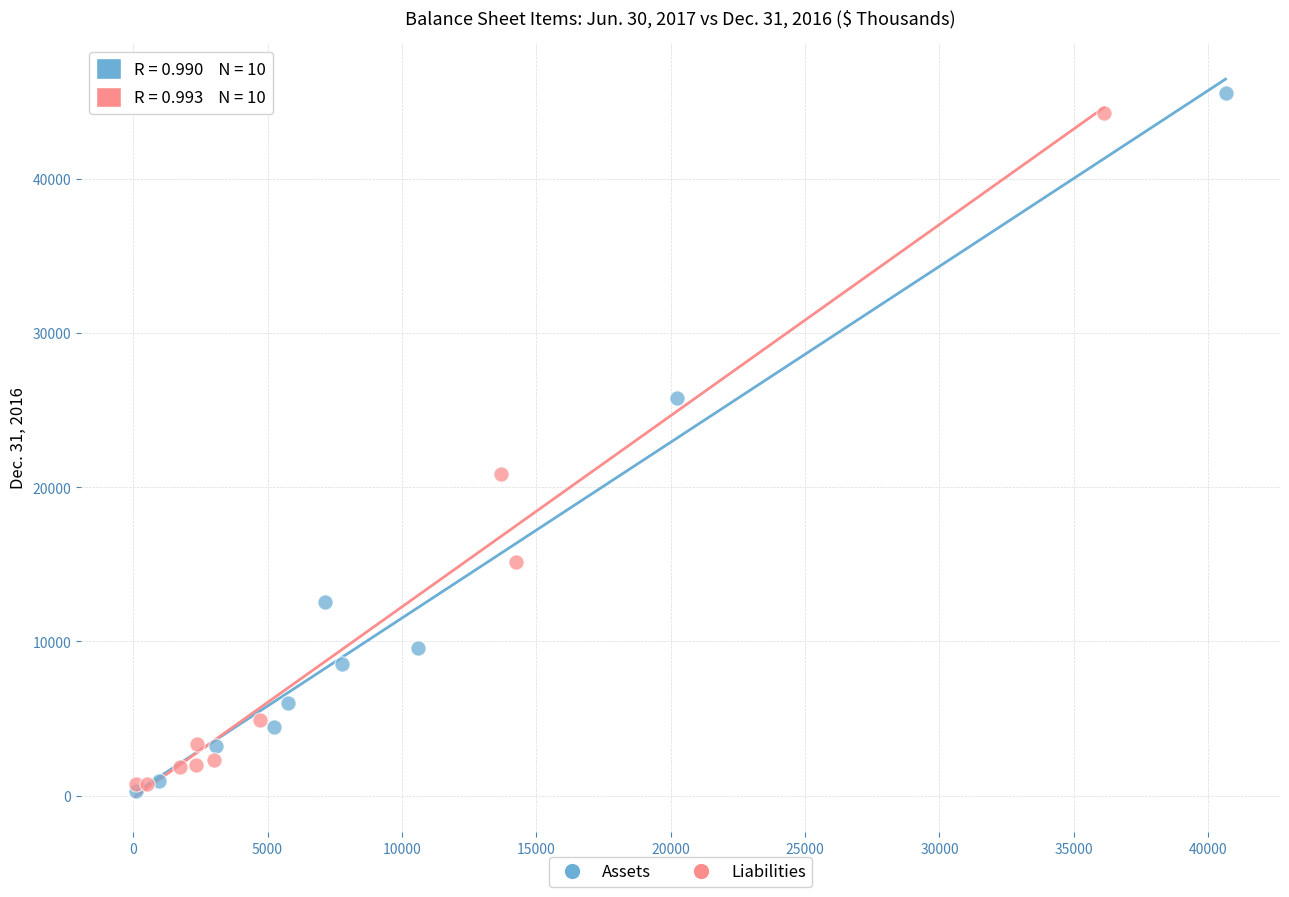

Which series contains the lowest Y value?

Assets